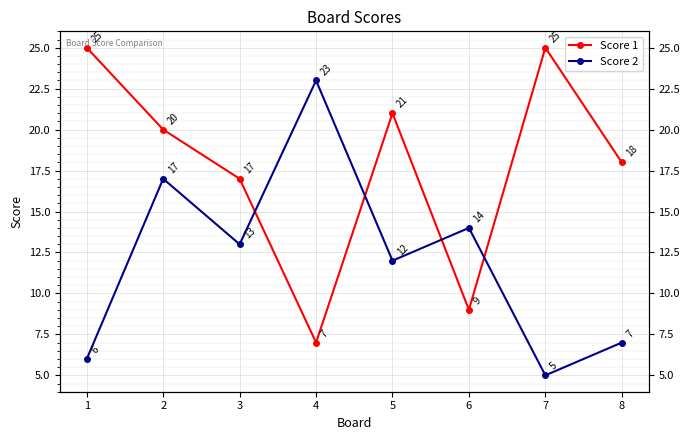

What is the difference between the Score 1 values at 3 and 2?

3